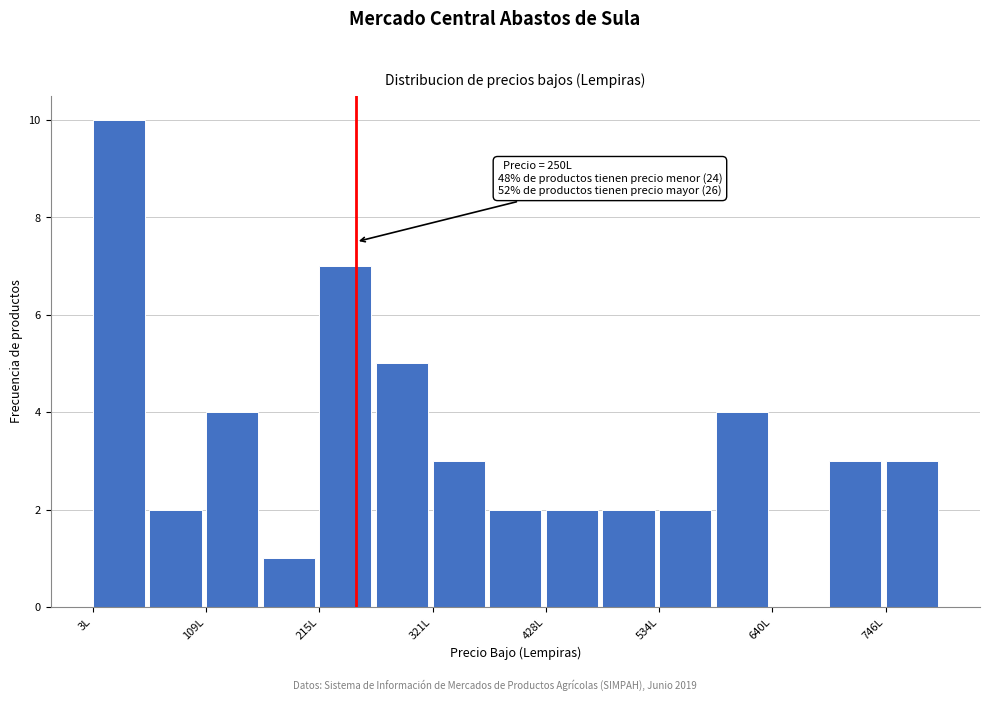

Around what value on the x-axis is the tallest bar? Give the approximate position of its centre, as read against the axis.

20